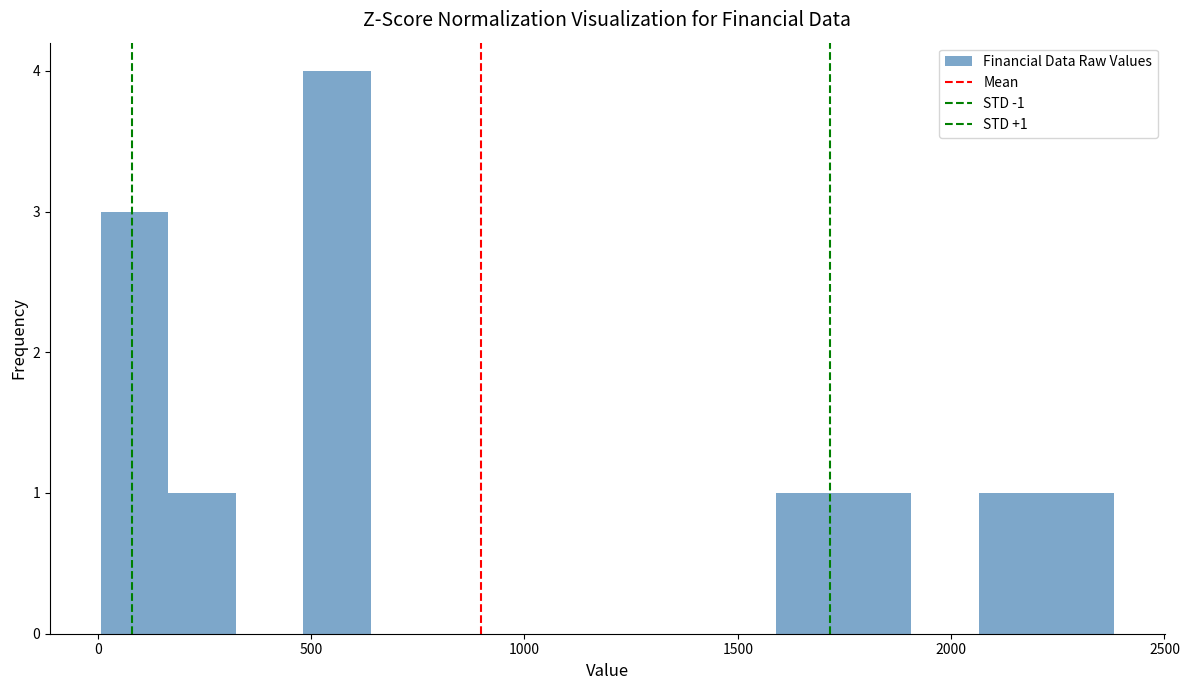

Read against the x-axis, roughly where is the centre of the tallest bar?

550